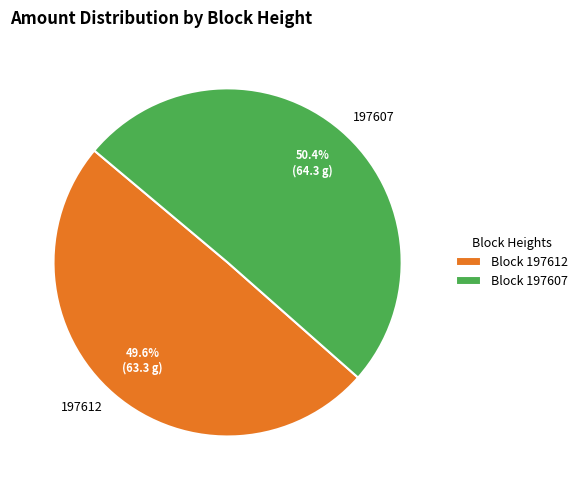

How much of the chart is everything except 197607?

49.6%